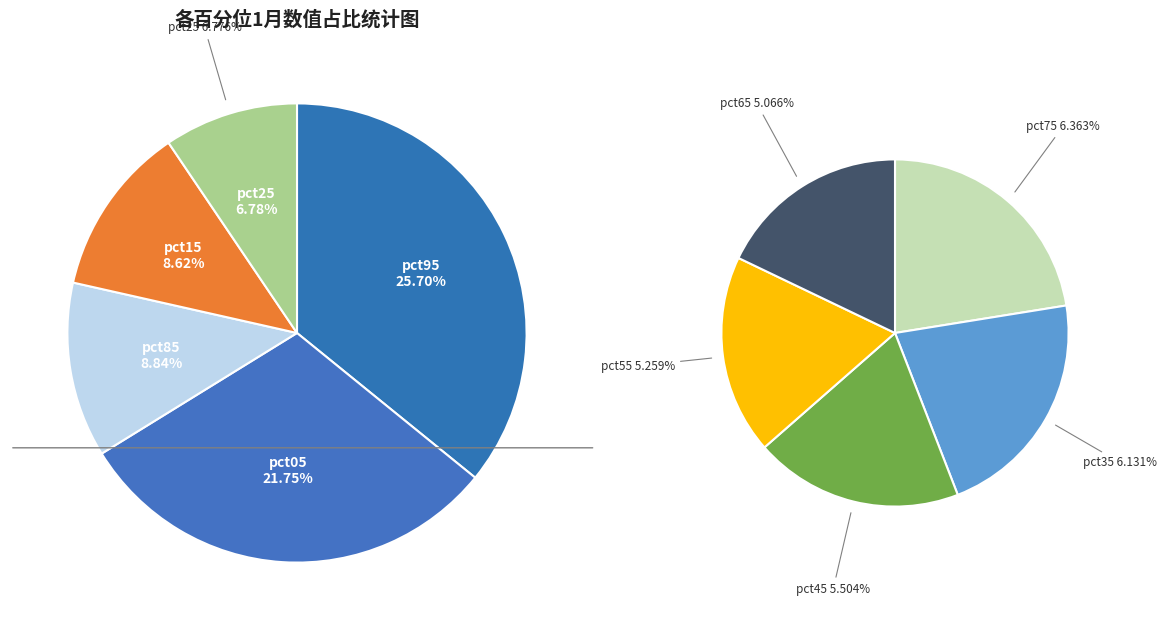

How many segments does this pie chart have?

10